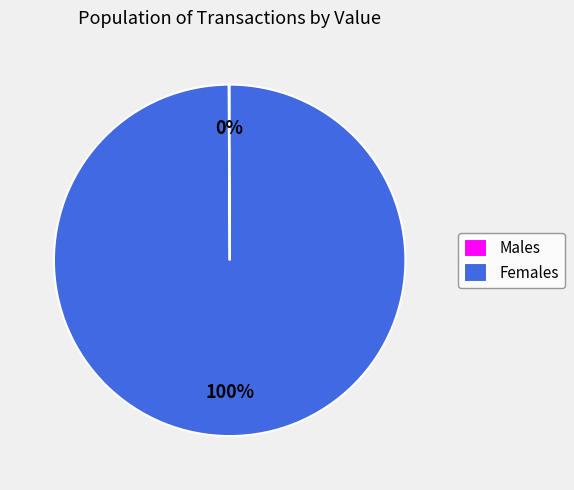

To the nearest percent, what is the difference between the largest and smallest slice percentages?

100%